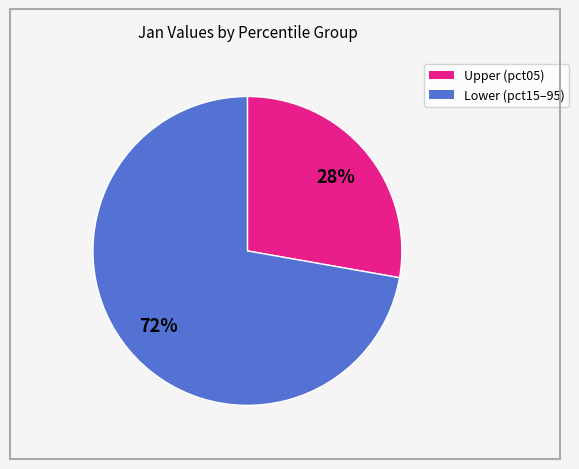

Is there a majority slice in this chart?

Yes